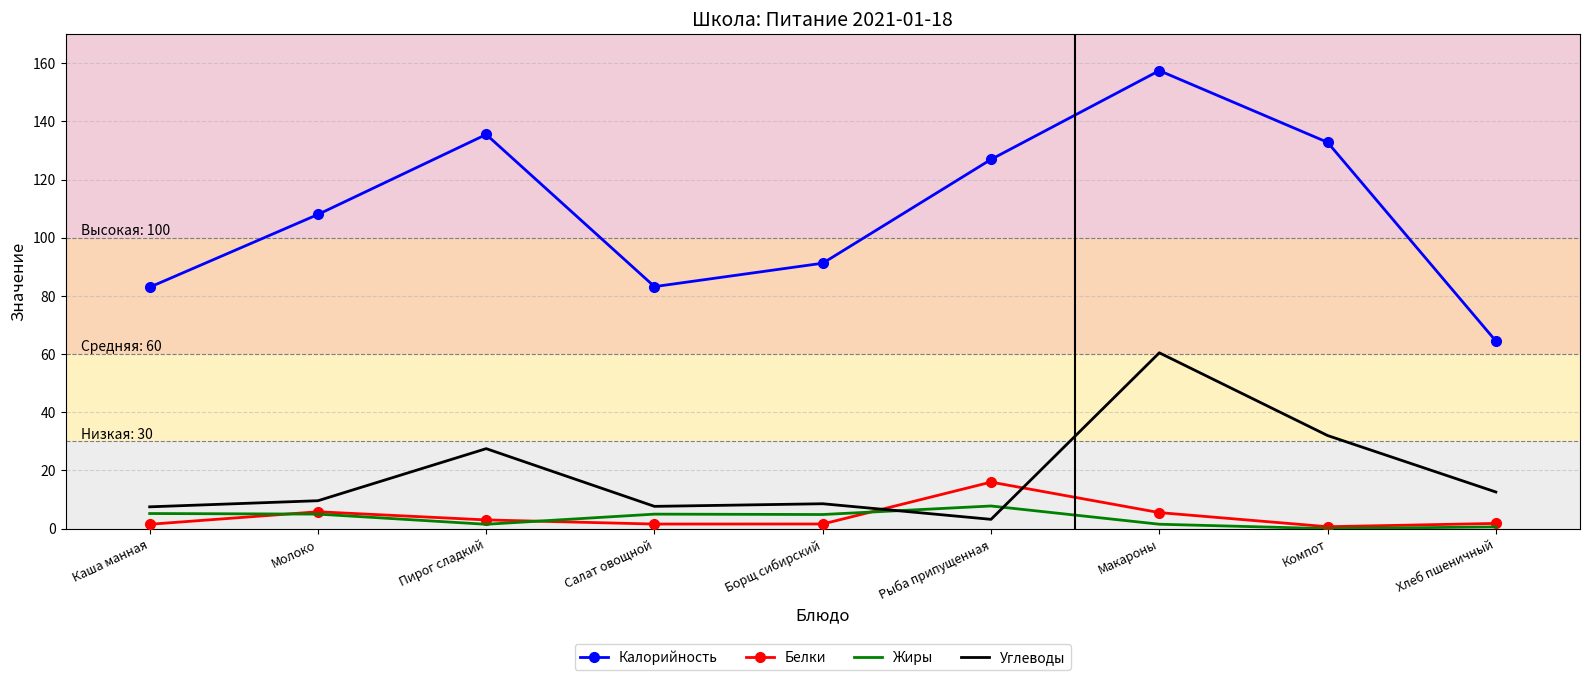

What is the difference between the Калорийность values at Молоко and Каша манная?

25.0